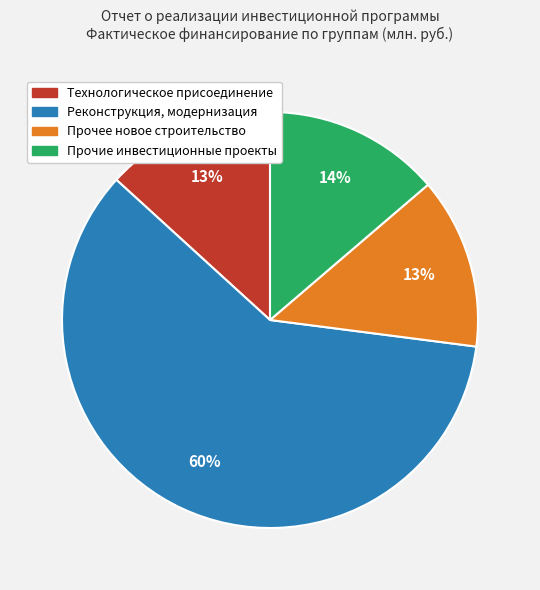

Is it true that Прочие инвестиционные проекты is 14% of the pie?

True